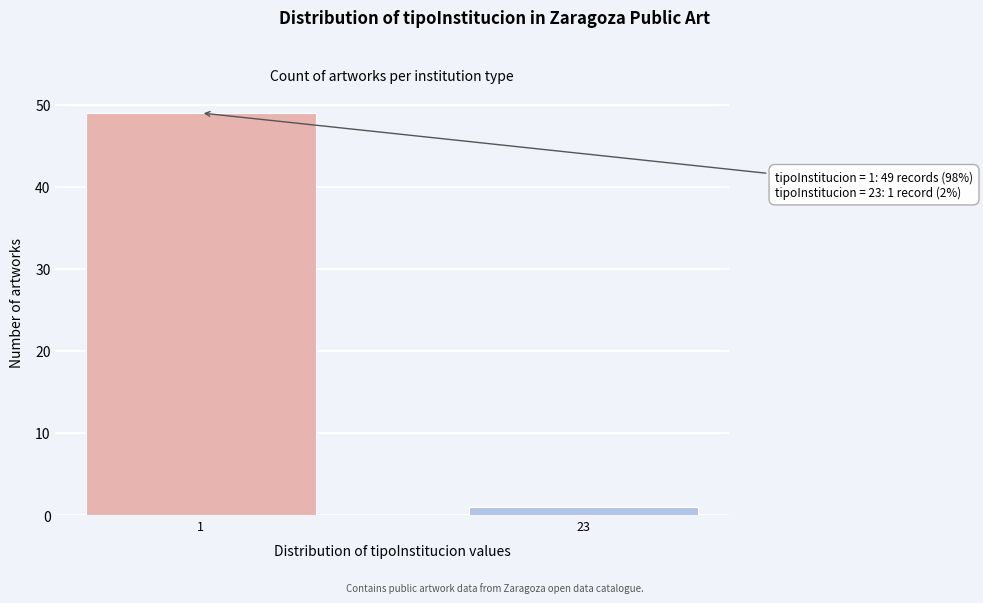

Reading left to right, transcribe all the data shown in this chart.

49	1